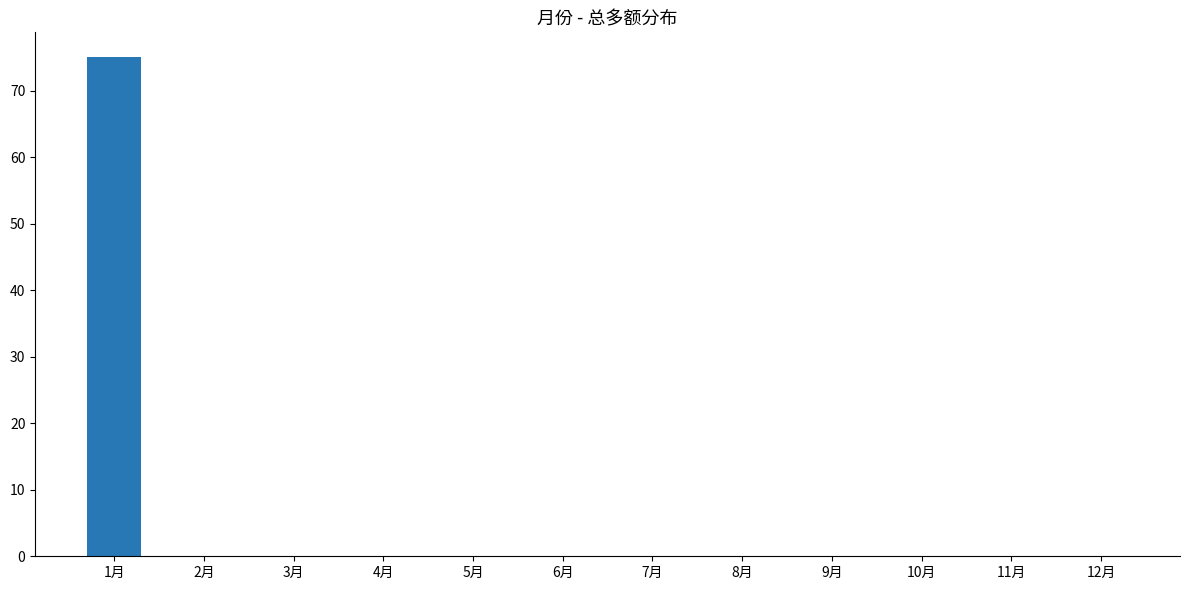

What is the change in value from 1月 to 2月?

-75